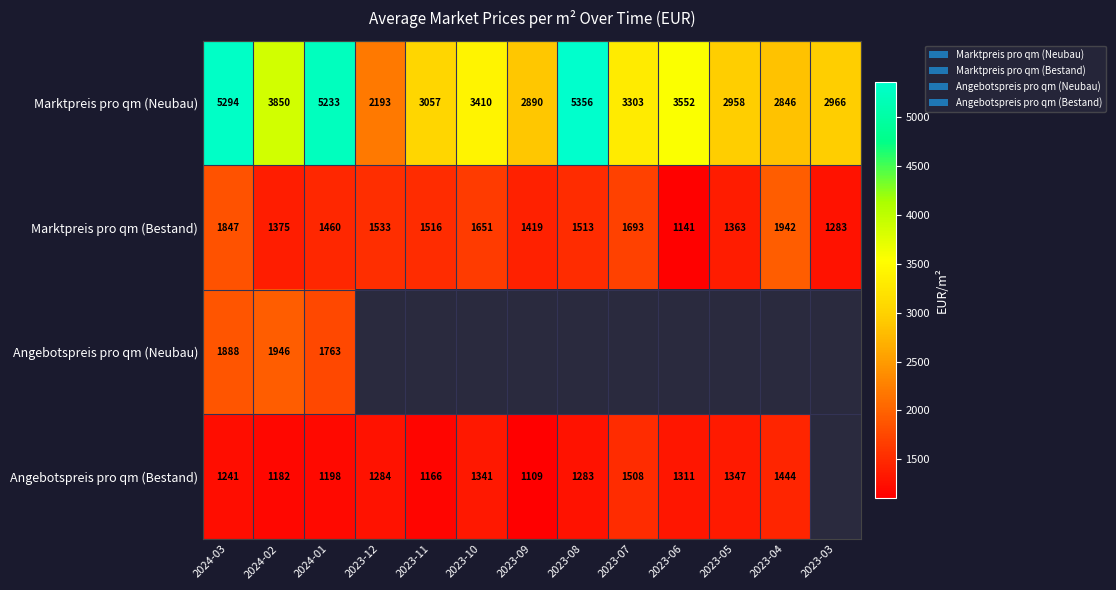

List the labels in order of Marktpreis pro qm (Bestand) value, largest first.

2023-04, 2024-03, 2023-07, 2023-10, 2023-12, 2023-11, 2023-08, 2024-01, 2023-09, 2024-02, 2023-05, 2023-03, 2023-06